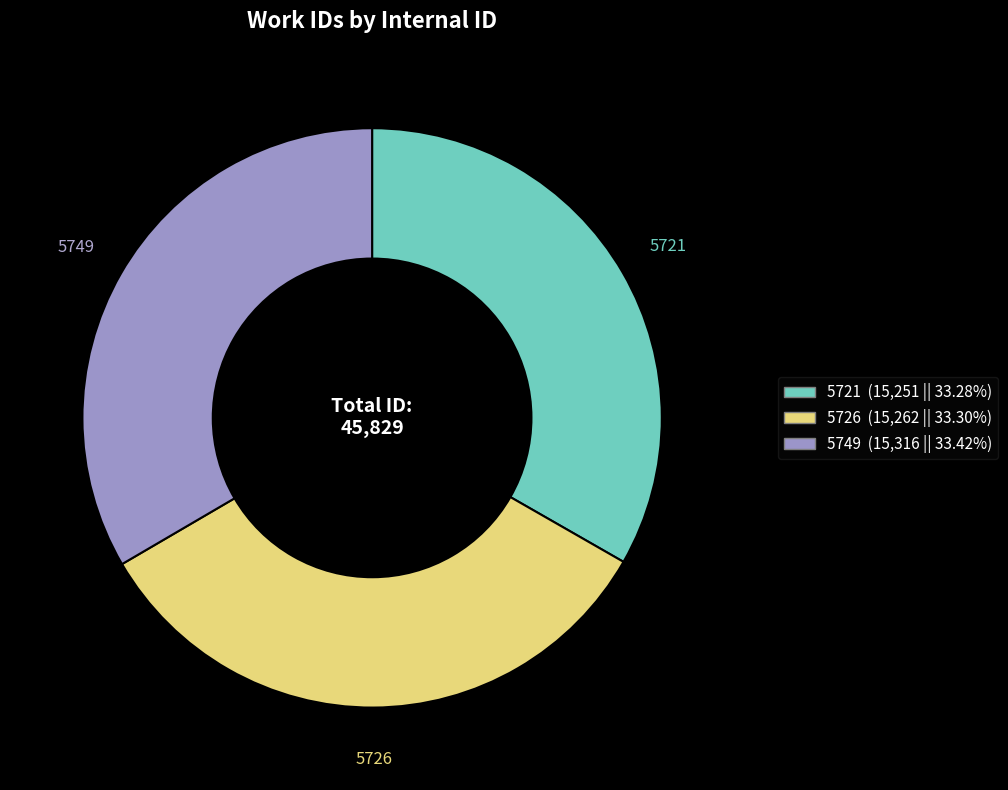

Combined, do 5721 and 5726 account for over 50%?

Yes